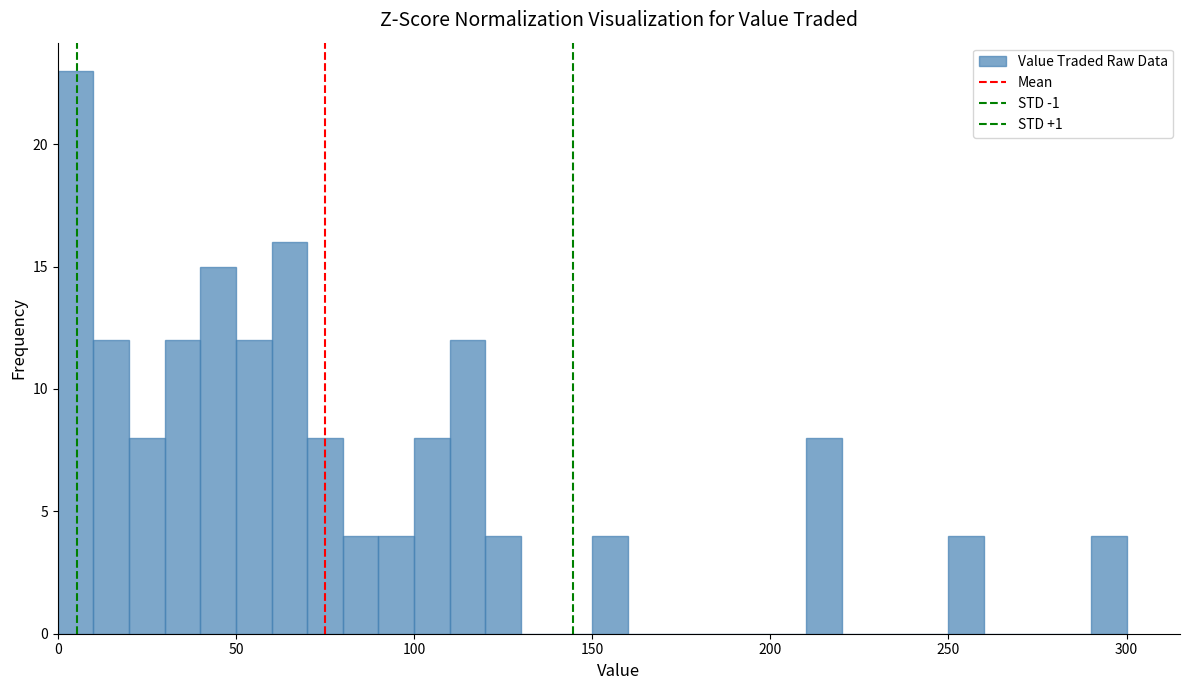

Around what value on the x-axis is the tallest bar? Give the approximate position of its centre, as read against the axis.

5